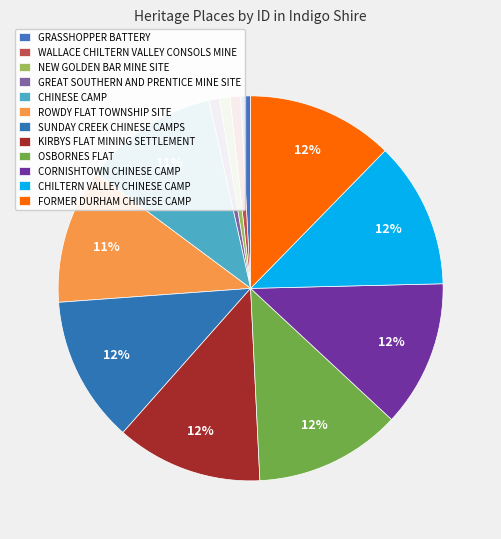

True or false: KIRBYS FLAT MINING SETTLEMENT accounts for 1% of the total.

False